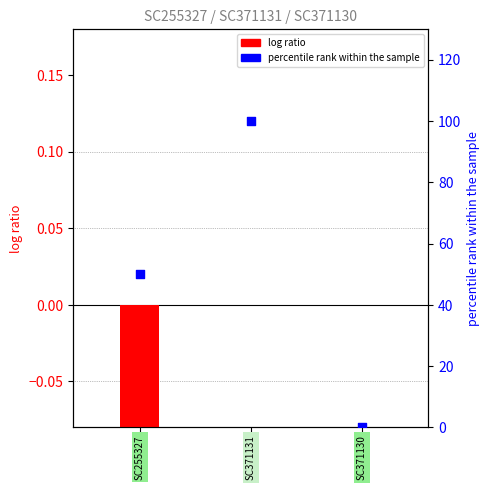

At which category is the sum across all series the highest?

1